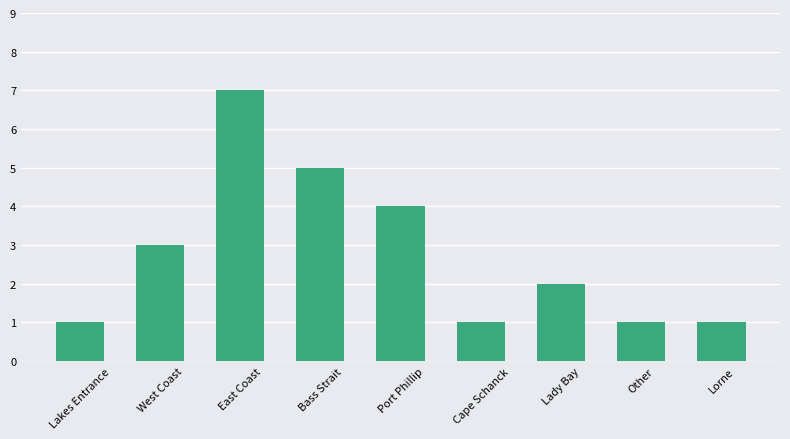

Is it true that the value at Lady Bay is 3?

False